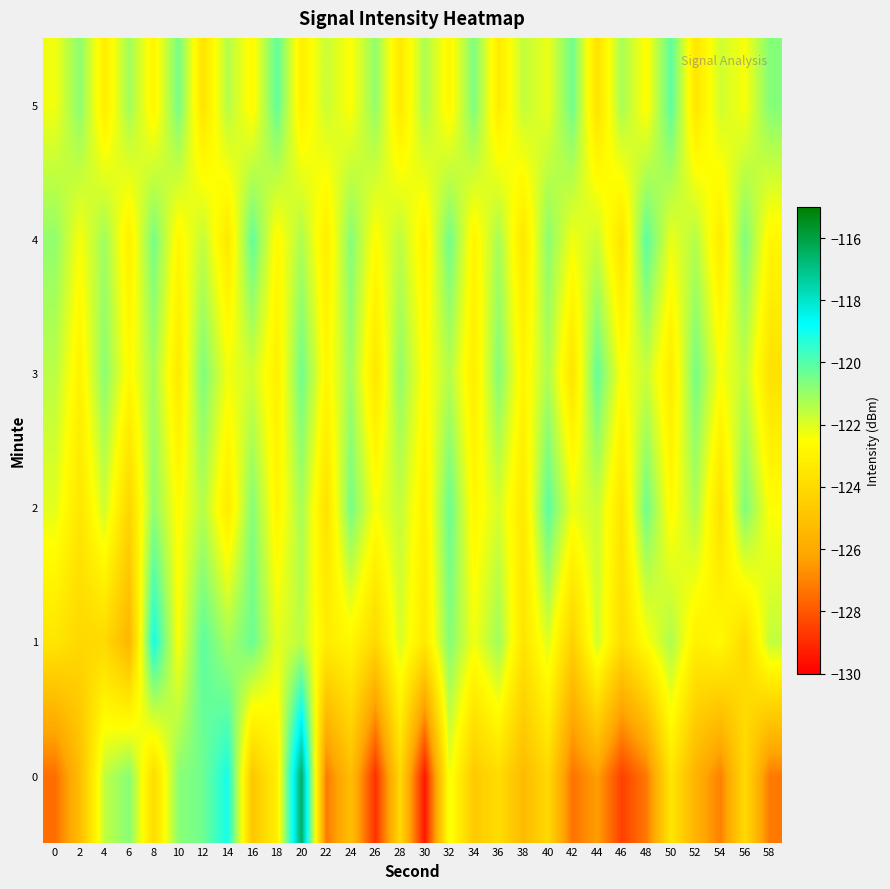

Rank the series at 48 from highest to lowest value.

4, 2, 3, 1, 5, 0